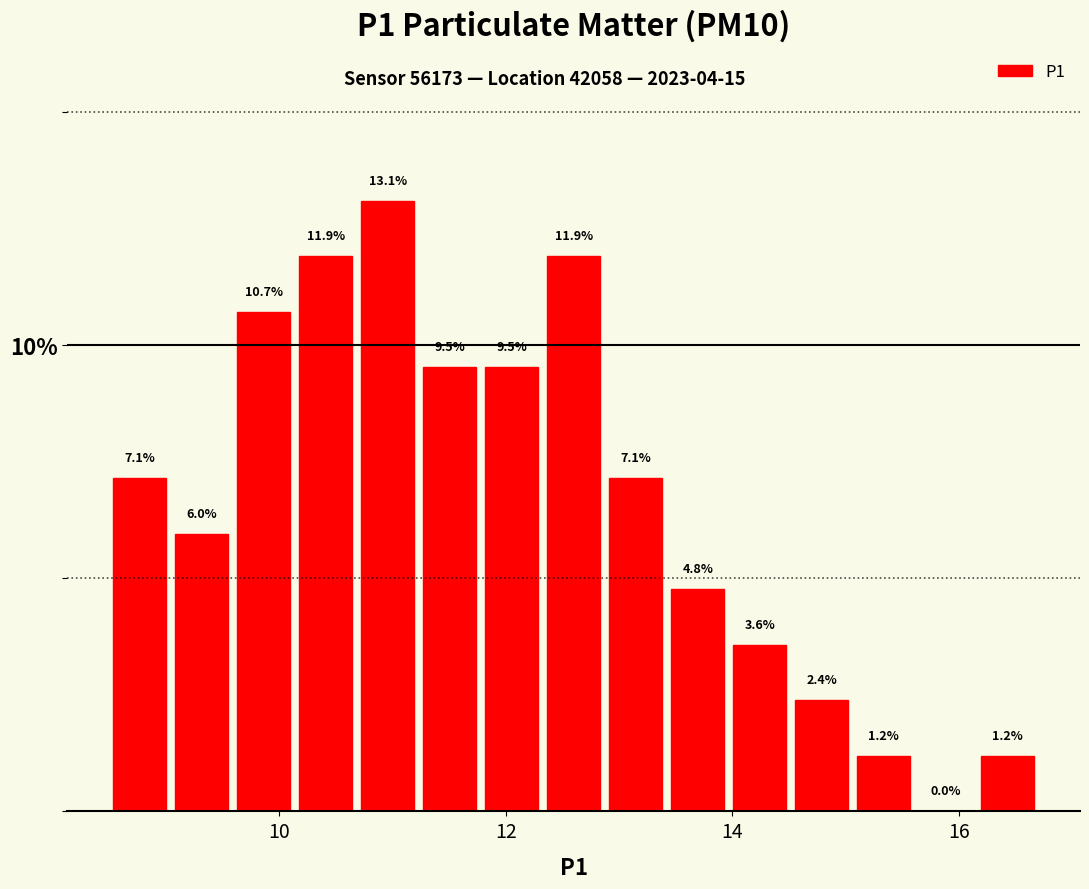

Around what value on the x-axis is the tallest bar? Give the approximate position of its centre, as read against the axis.

11.0